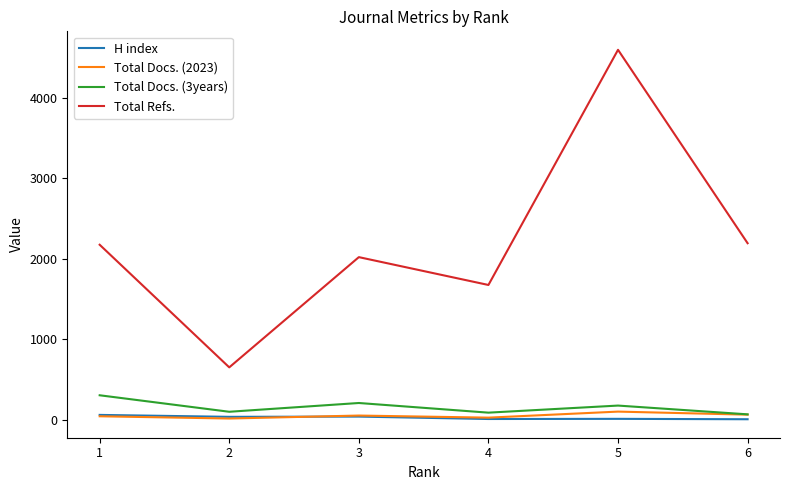

The value of Total Refs. at 2 is 997. True or false?

False